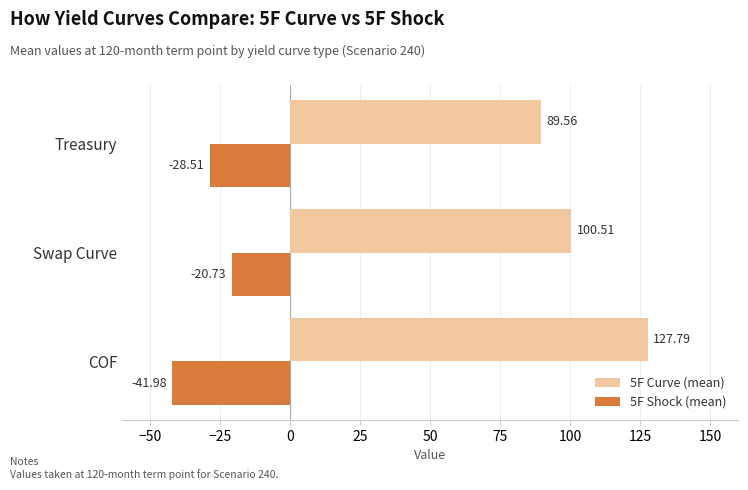

What is the sum of all 5F Shock (mean) values?

-91.2